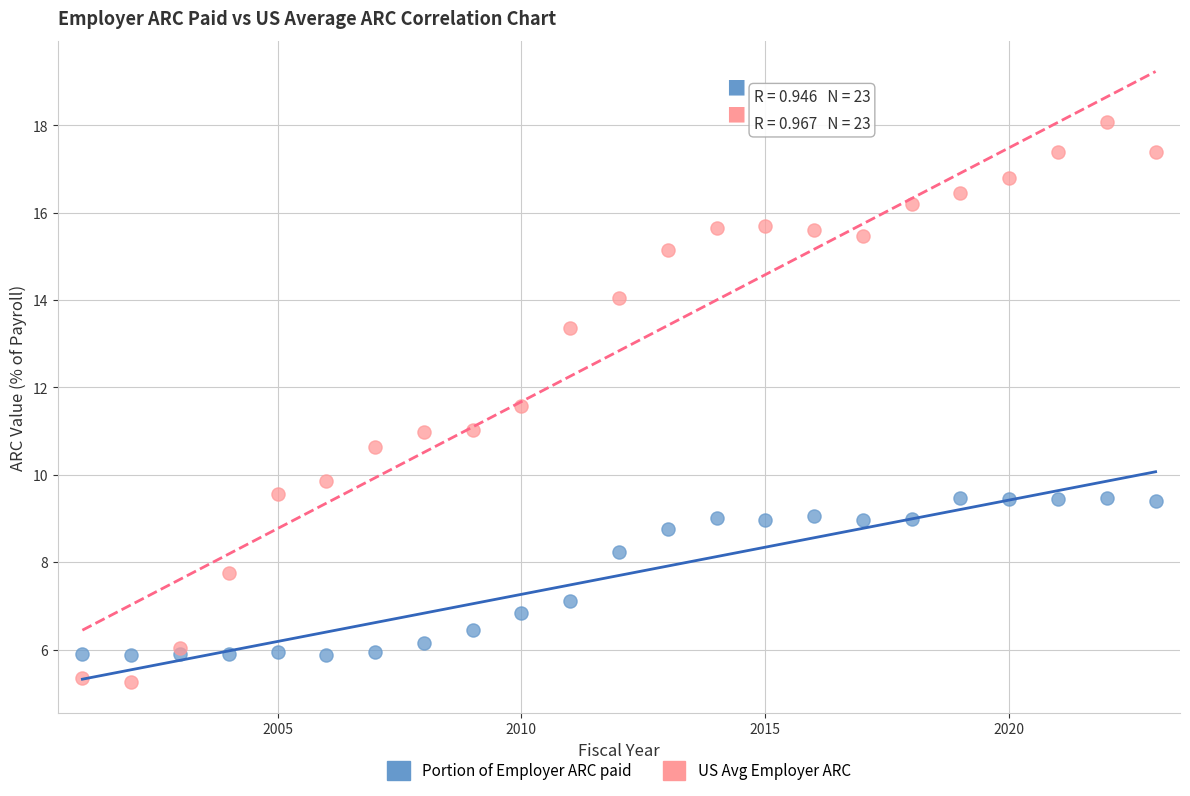

Which series contains the lowest Y value?

US Avg Employer ARC